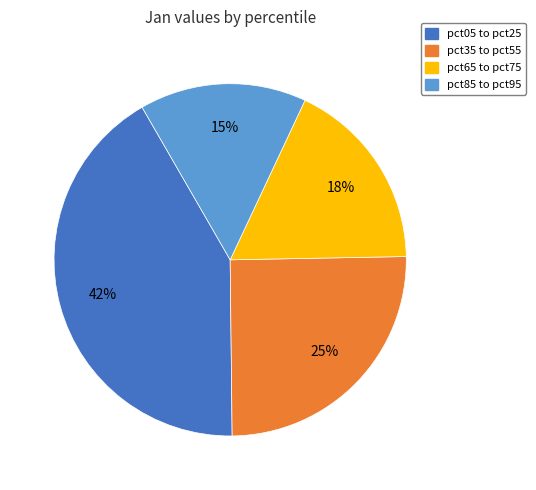

What percentage is the pct85 to pct95 slice, to the nearest percent?

15%